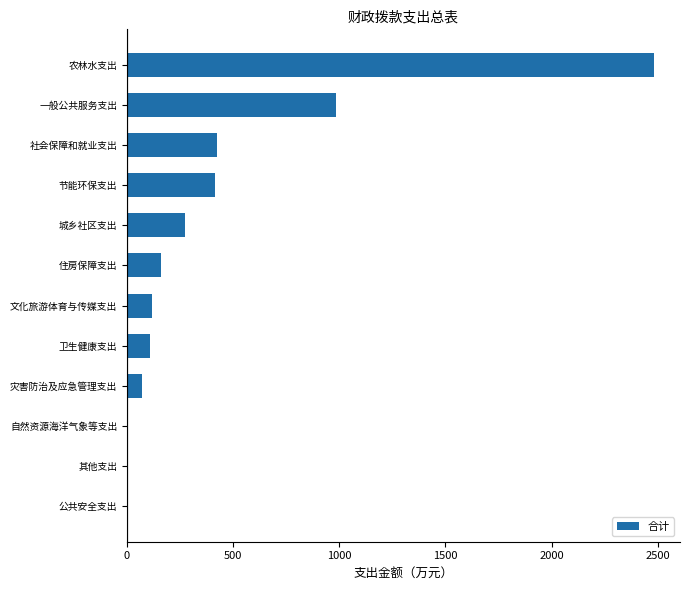

What is the change in value from 社会保障和就业支出 to 农林水支出?

+2054.7